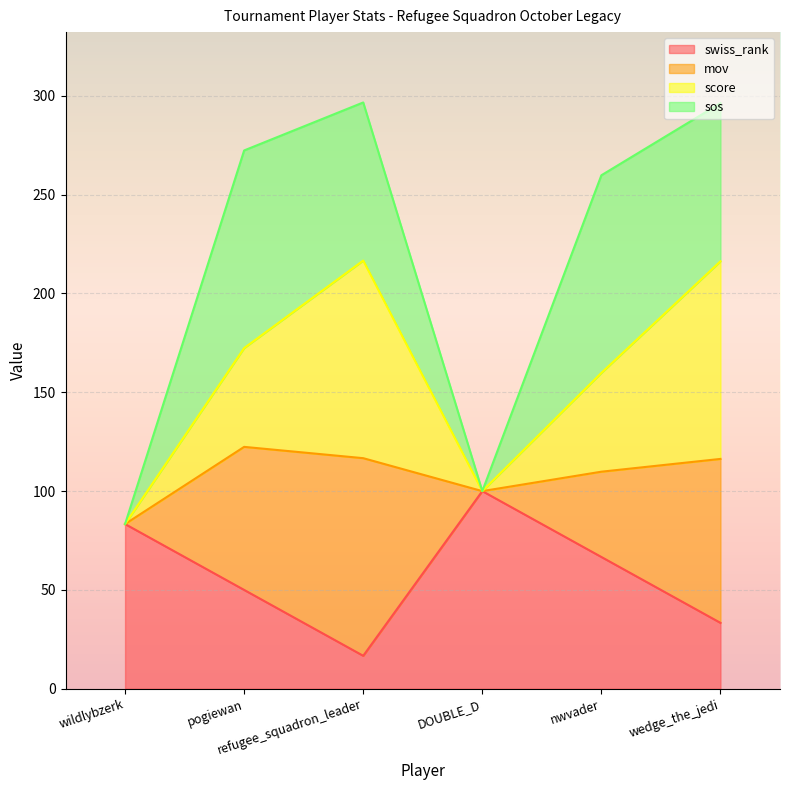

What is the maximum value for swiss_rank?

100.0